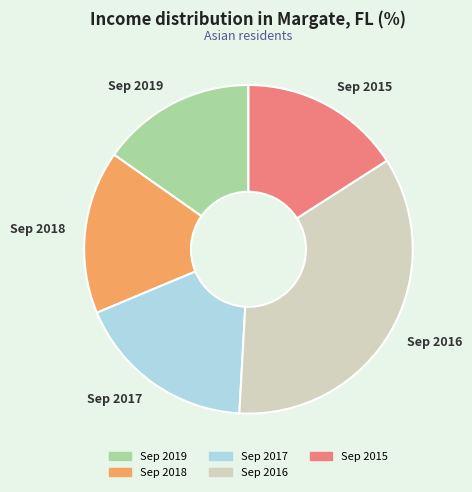

Approximately how many times larger is the value at Sep 2019 compared to Sep 2016?

0.4